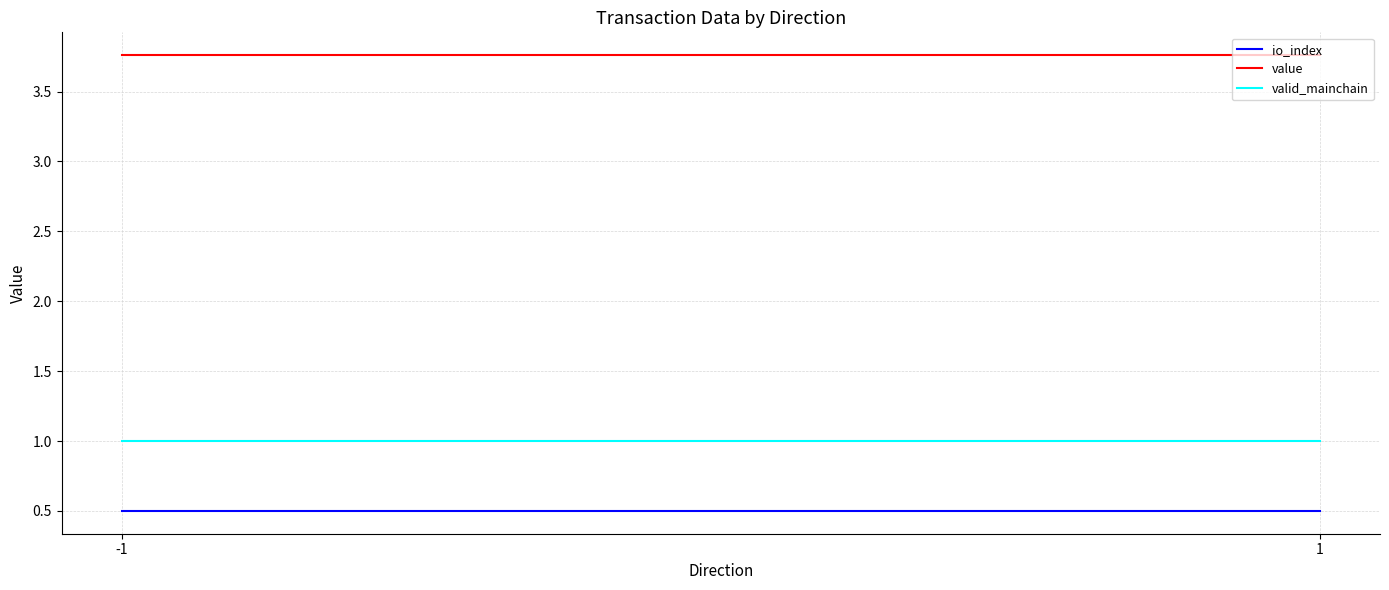

Reading left to right, list all the values displayed in this chart.

io_index: -1=0.5	1=0.5
value: -1=3.8	1=3.8
valid_mainchain: -1=1.0	1=1.0